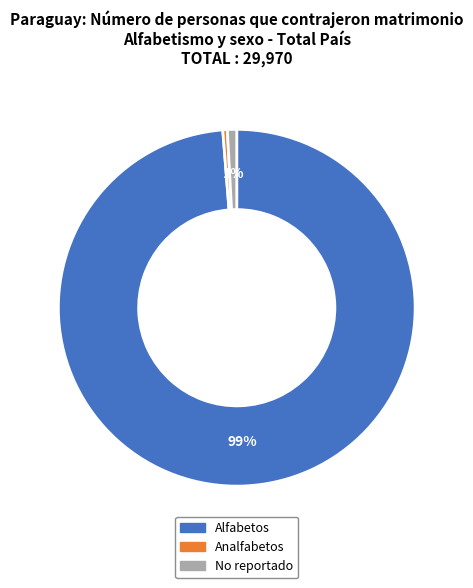

Is the sum of Alfabetos and Analfabetos greater than half?

Yes